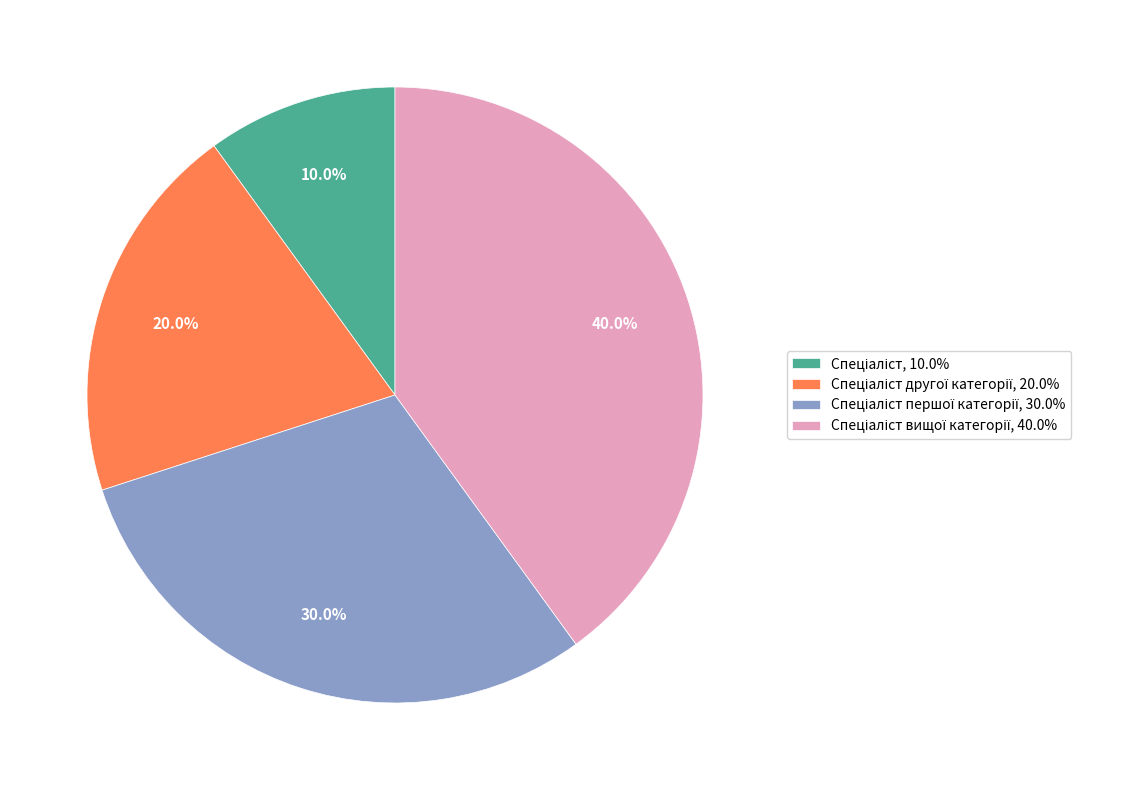

Is there a majority slice in this chart?

No